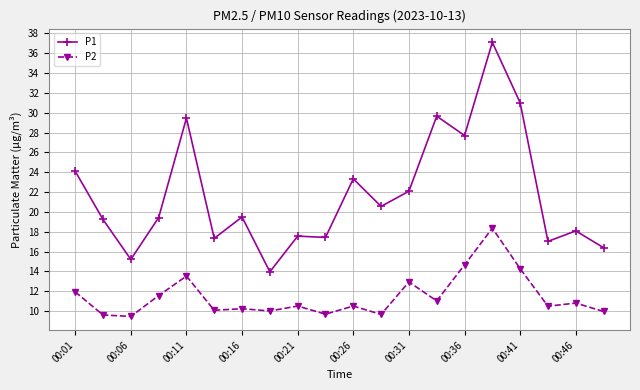

What is the maximum value for P2?

18.4